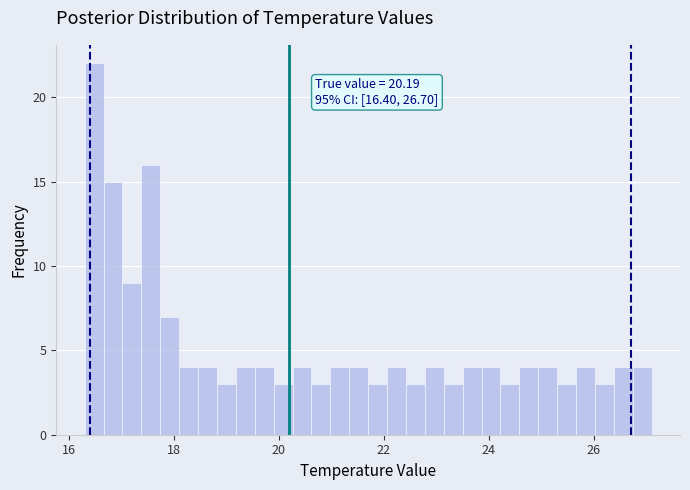

Around what value on the x-axis is the tallest bar? Give the approximate position of its centre, as read against the axis.

16.4